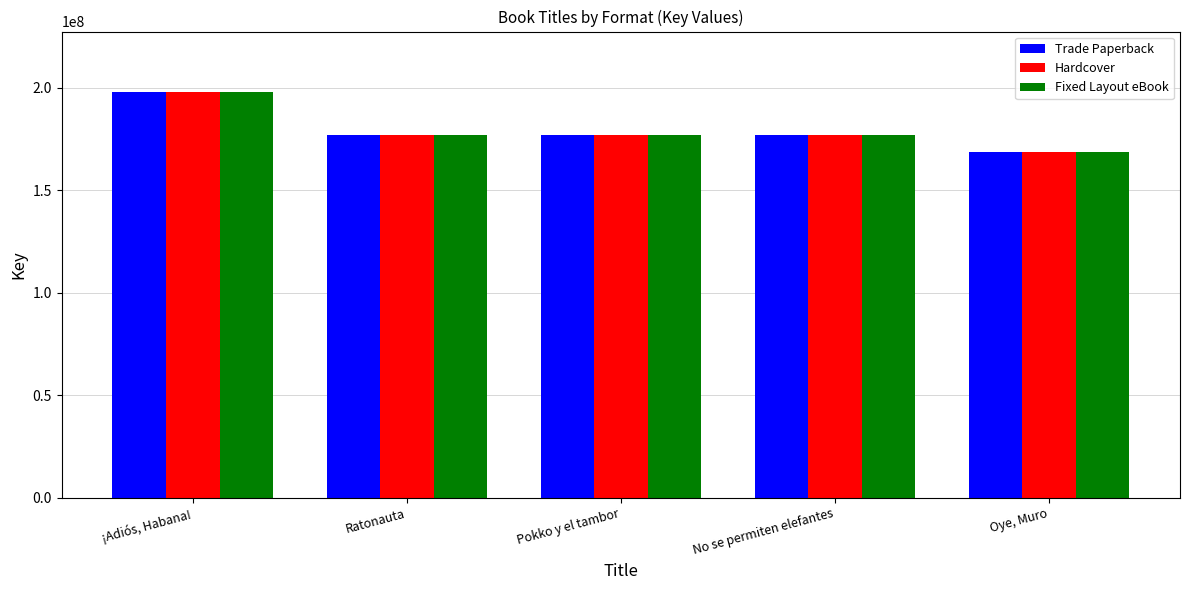

Which label corresponds to the largest value in the chart?

¡Adiós, Habana!